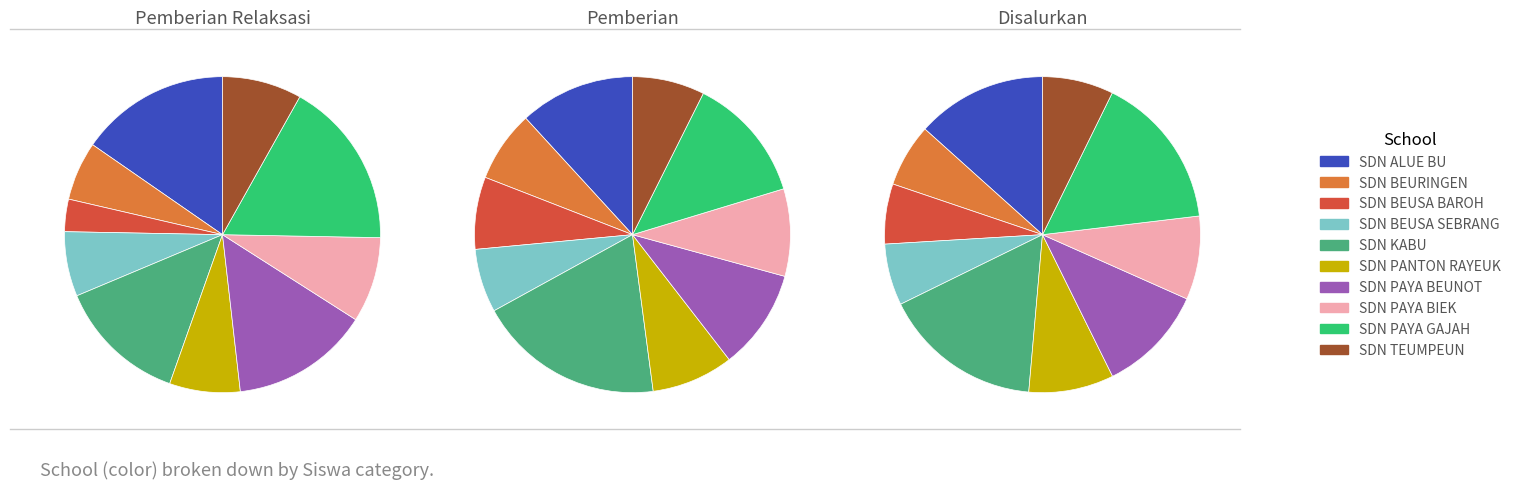

Which series has the largest range (max minus min)?

Disalurkan